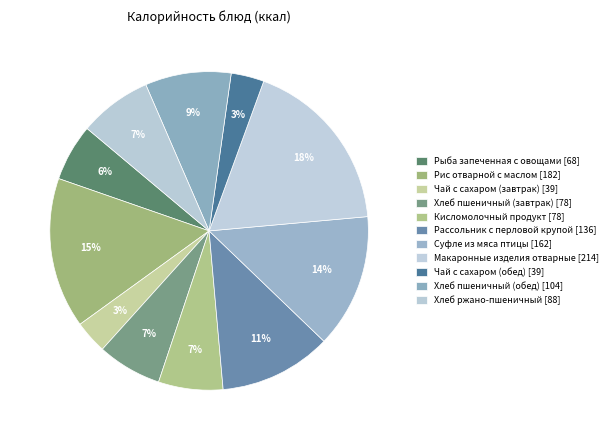

Count the number of slices in the pie.

11